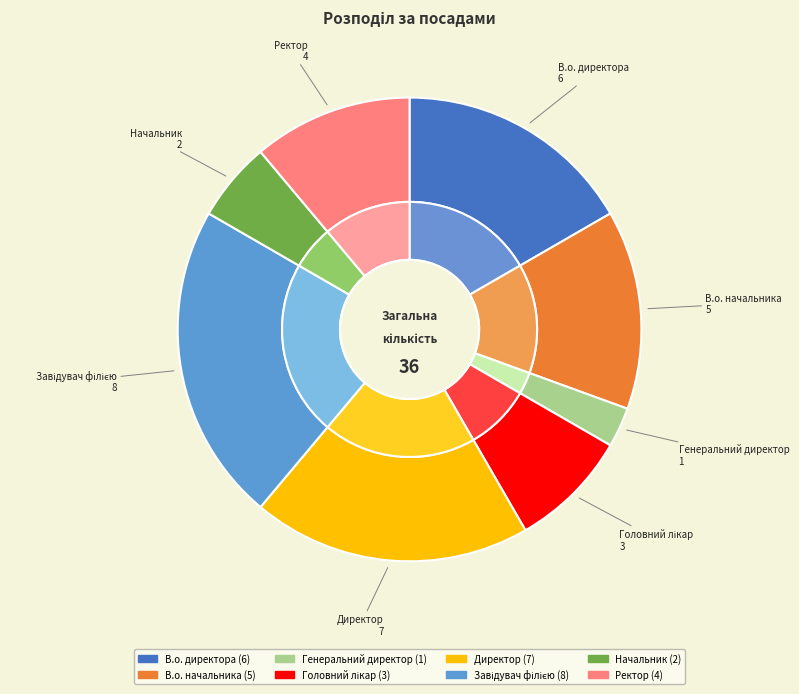

True or false: В.о. директора accounts for 11% of the total.

False